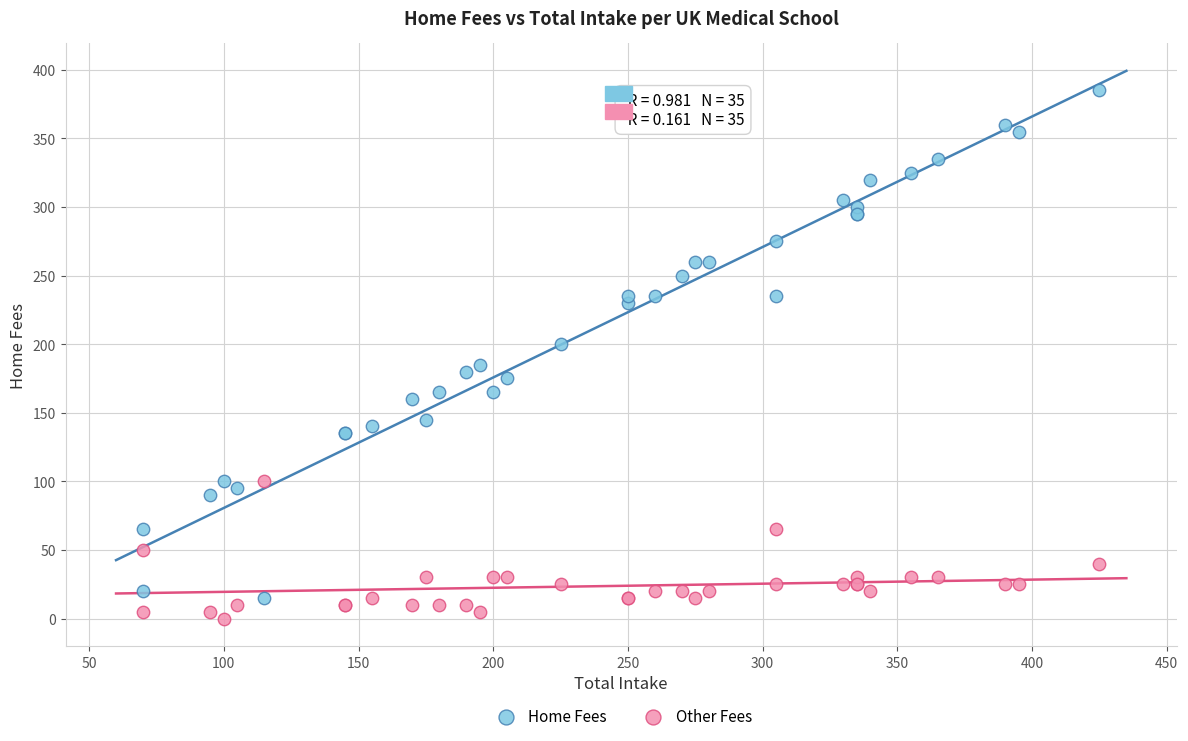

What is the X range (max minus min) for the scatter plot?

355